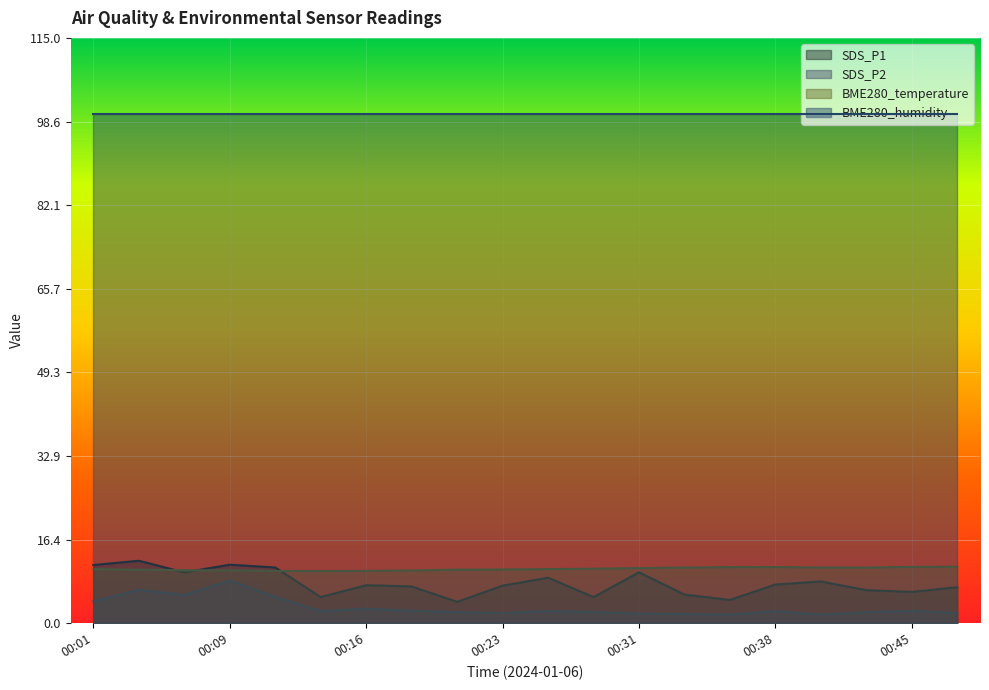

What is the difference between the highest and lowest values at 00:16?

7.4